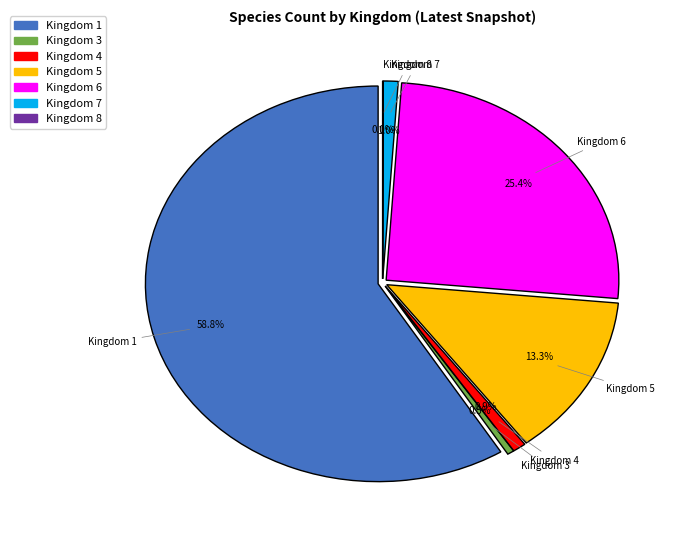

To the nearest percent, what is the average slice percentage?

14%